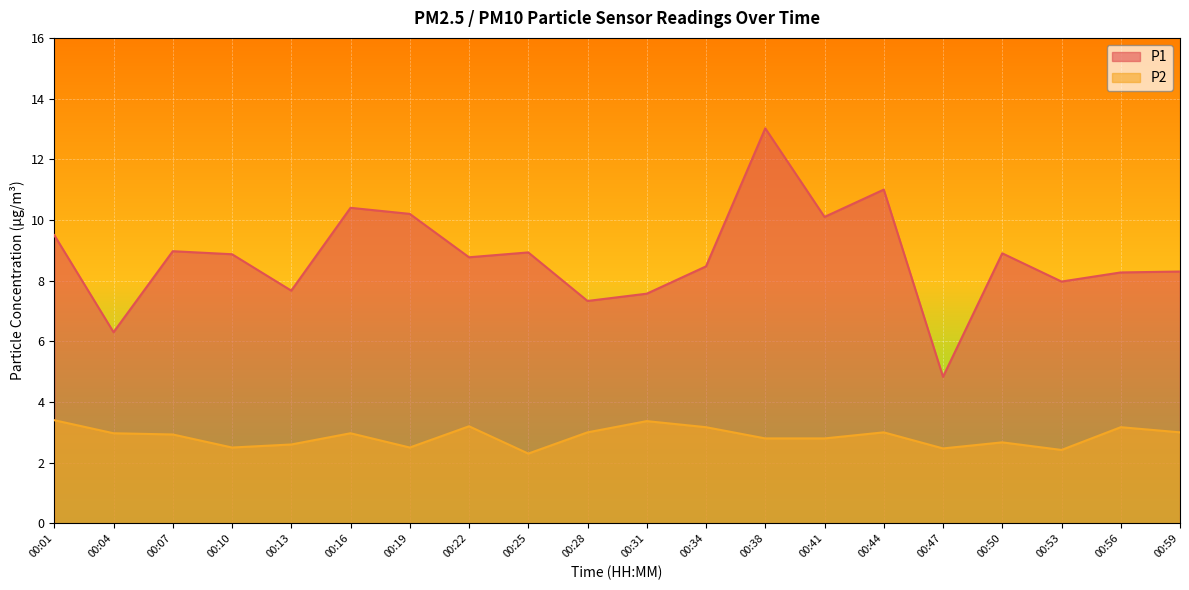

At which category does P1 reach its first local peak?

00:07